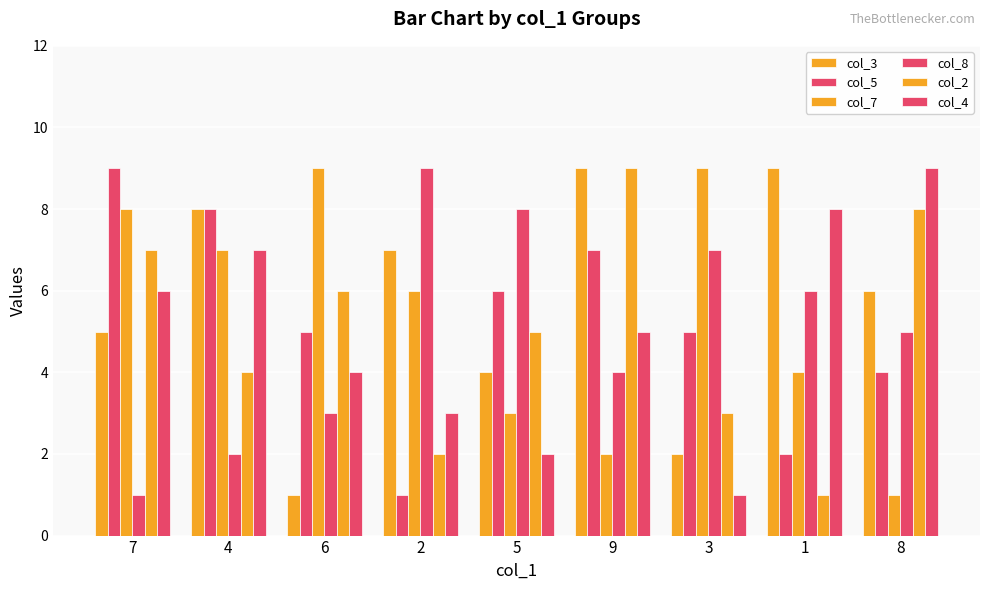

How many values in the col_2 series are below 5?

4